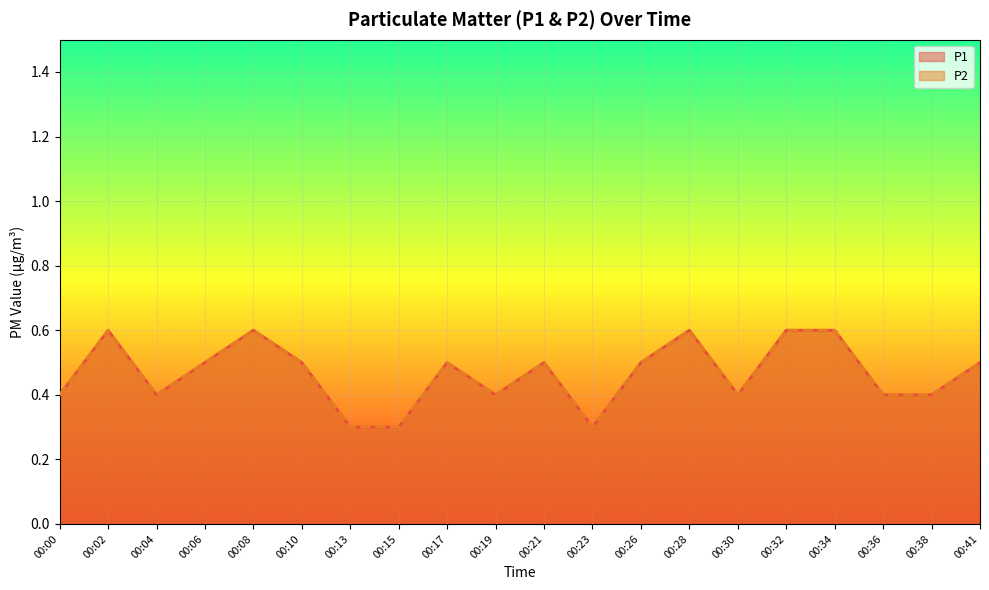

Read the P2 value at 00:13.

0.3